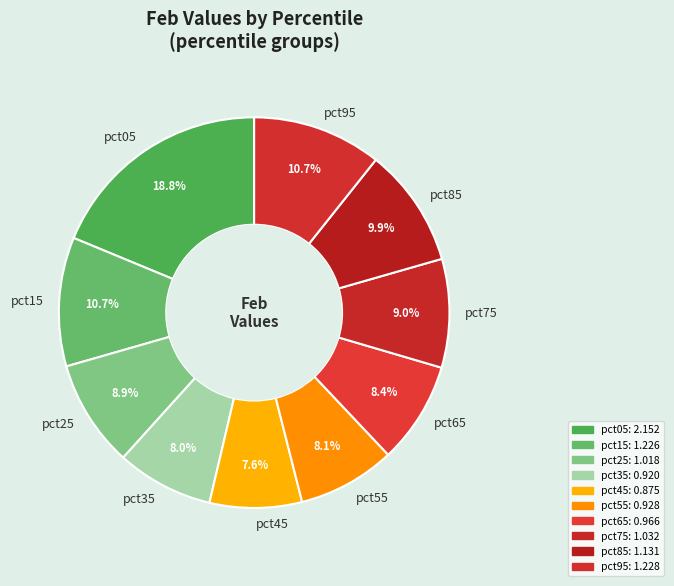

How many slices are in this pie chart?

10